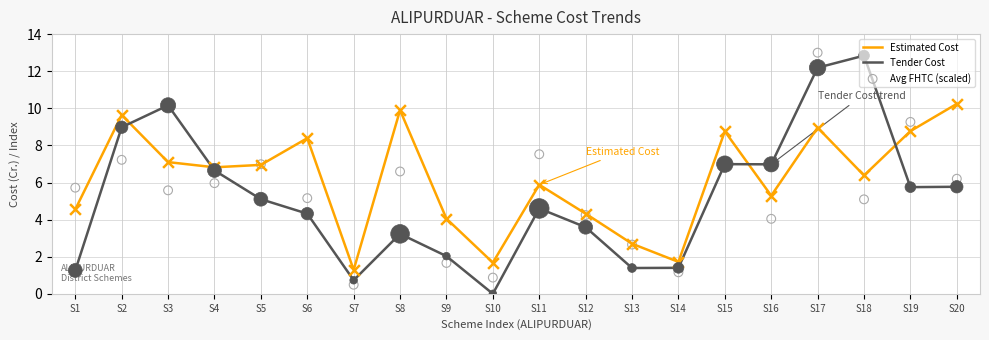

What are all the series names shown in the legend?

Estimated Cost, Tender Cost, Avg FHTC (scaled)